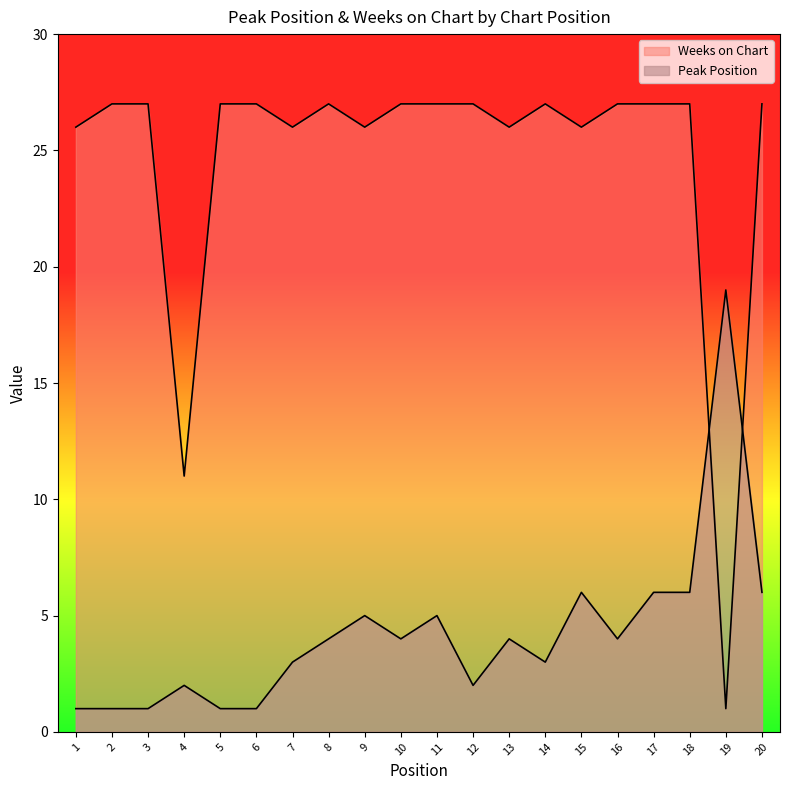

Reading left to right, what are all the values shown in this chart?

Peak Position: 1	1	1	2	1	1	3	4	5	4	5	2	4	3	6	4	6	6	19	6
Weeks on Chart: 26	27	27	11	27	27	26	27	26	27	27	27	26	27	26	27	27	27	1	27